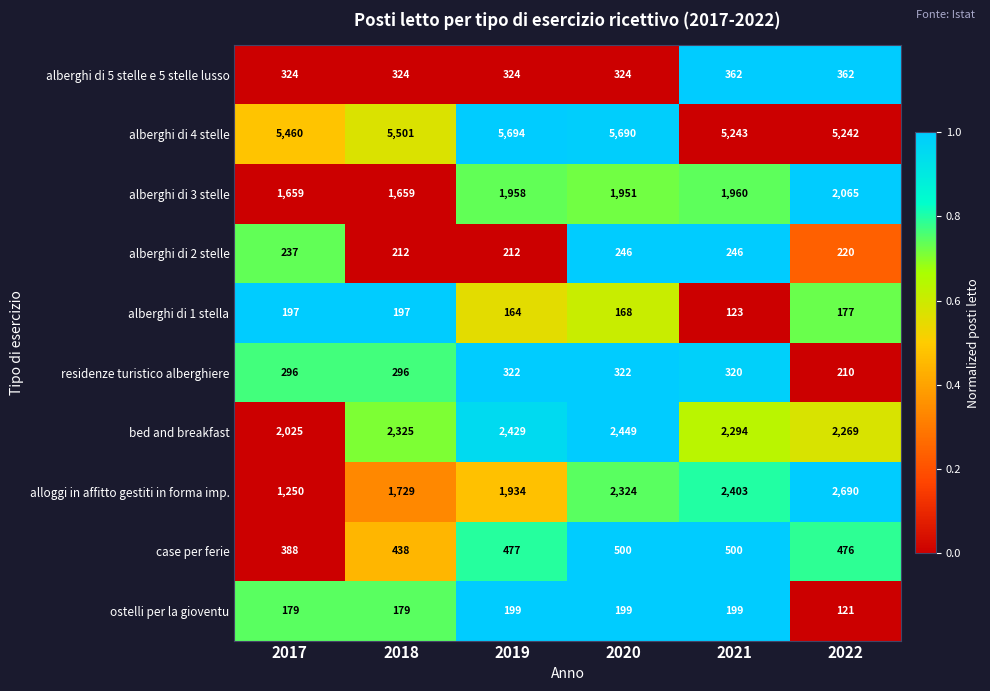

Rank the series at 2020 from lowest to highest value.

alberghi di 1 stella, ostelli per la gioventu, alberghi di 2 stelle, residenze turistico alberghiere, alberghi di 5 stelle e 5 stelle lusso, case per ferie, alberghi di 3 stelle, alloggi in affitto gestiti in forma imp., bed and breakfast, alberghi di 4 stelle